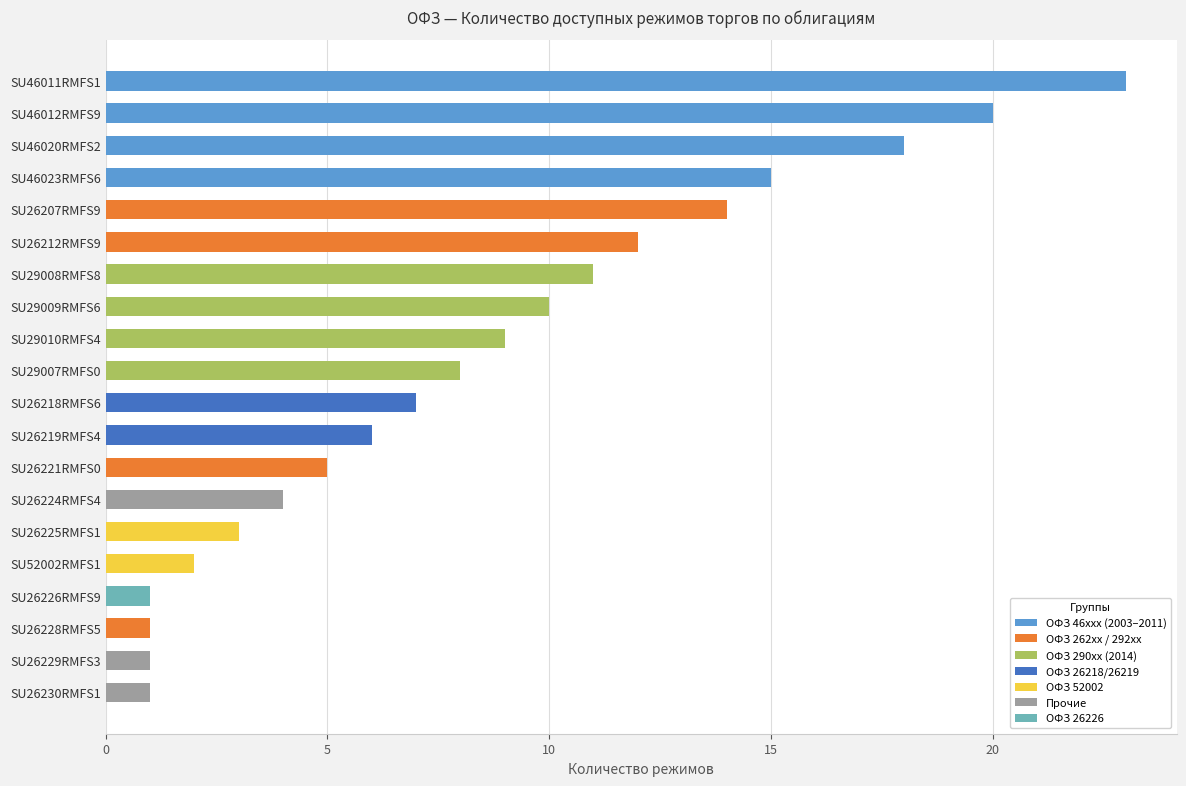

How many bars are there in total?

20